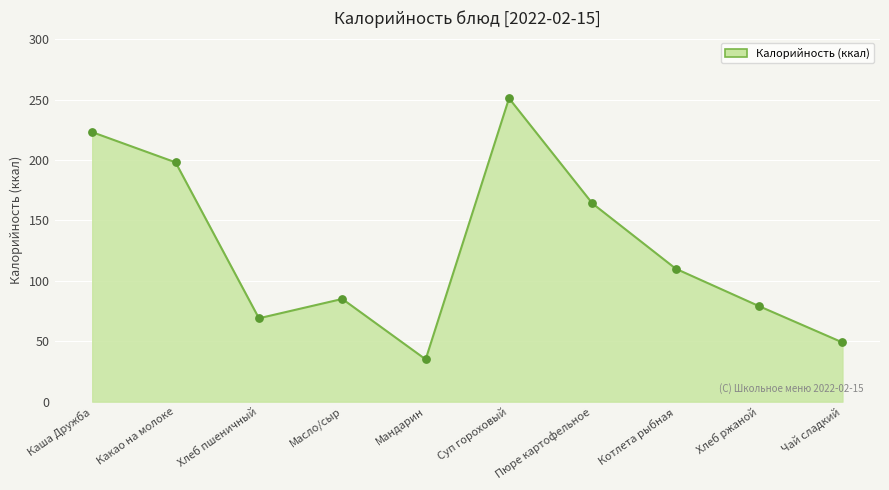

What is the change in value from Хлеб пшеничный to Мандарин?

-34